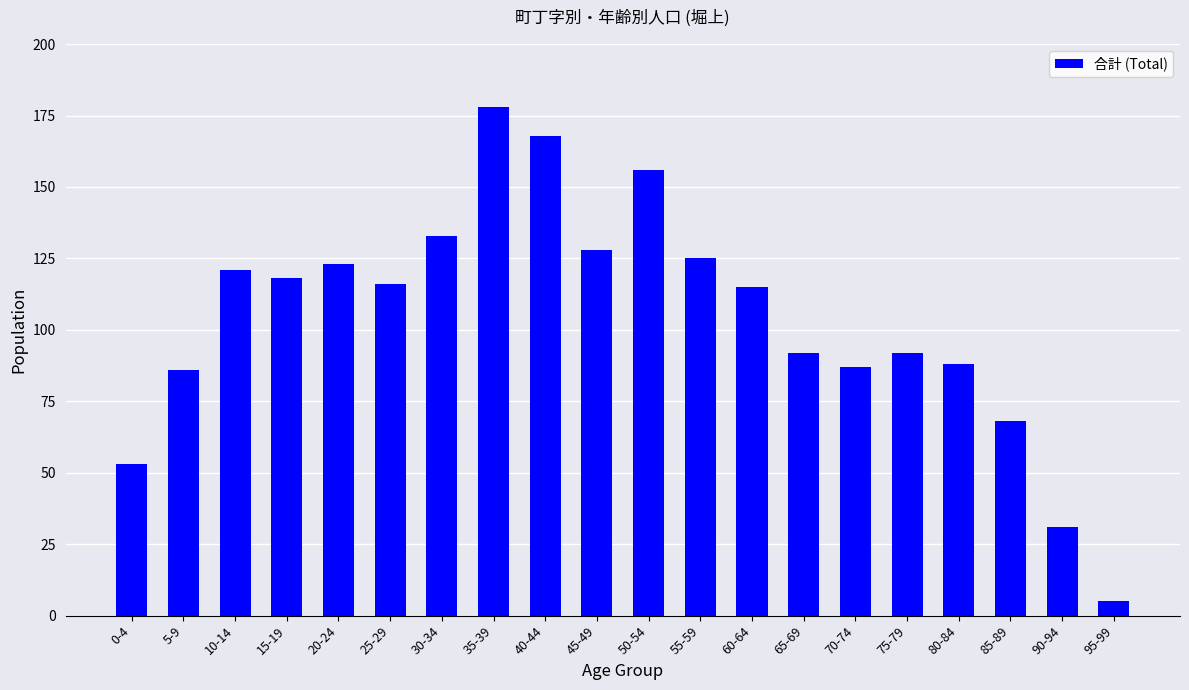

Reading left to right, transcribe all the data shown in this chart.

0-4=53	5-9=86	10-14=121	15-19=118	20-24=123	25-29=116	30-34=133	35-39=178	40-44=168	45-49=128	50-54=156	55-59=125	60-64=115	65-69=92	70-74=87	75-79=92	80-84=88	85-89=68	90-94=31	95-99=5